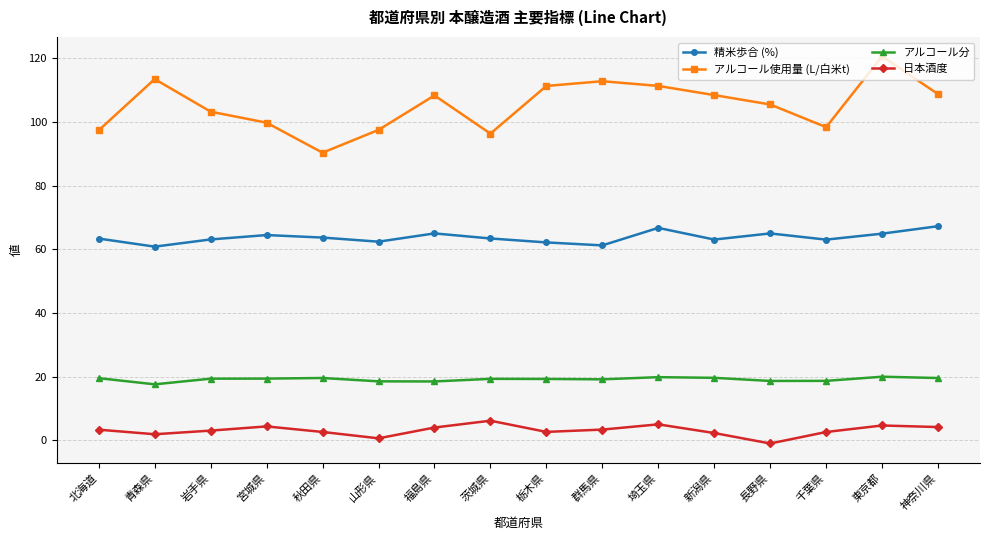

At which category does 精米歩合 (%) reach its first local valley?

青森県